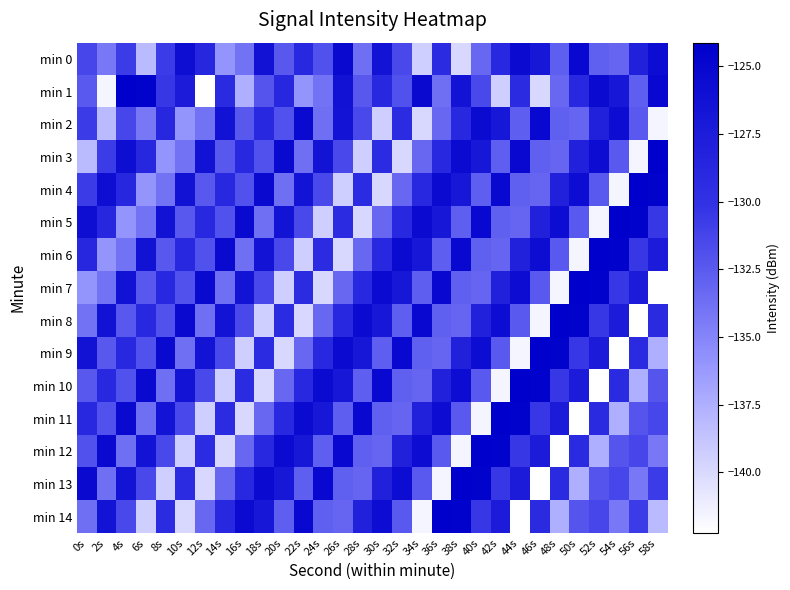

At 14s, list the series in order from smallest to largest.

min 12, min 10, min 0, min 7, min 13, min 3, min 5, min 9, min 11, min 1, min 14, min 4, min 8, min 2, min 6